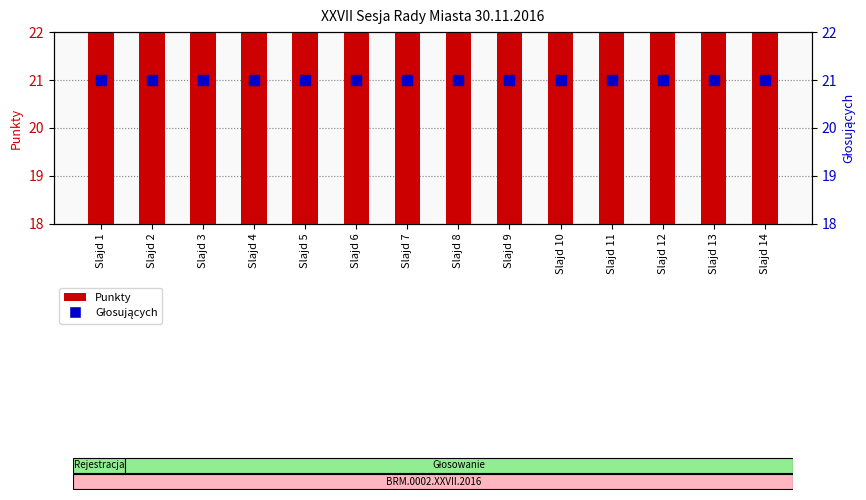

The Punkty series shows 14 at Slajd 8. True or false?

False